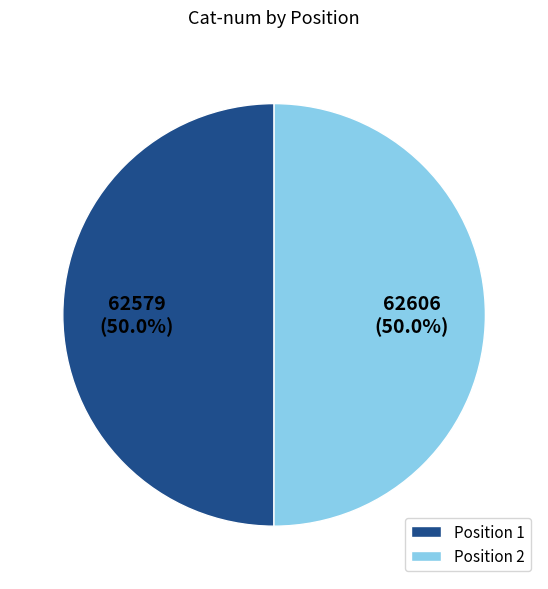

Do Position 2 and Position 1 together represent more than half of the pie?

Yes